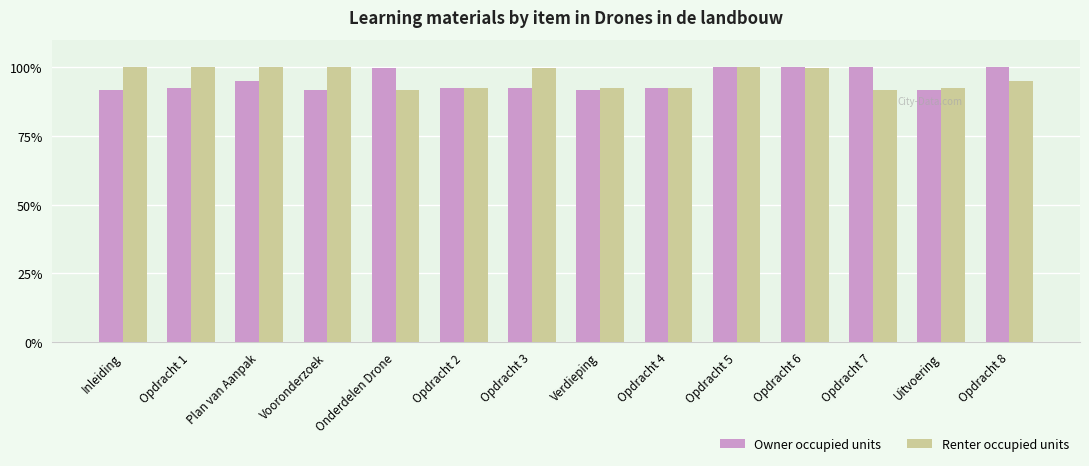

At Onderdelen Drone, list the series in order from largest to smallest.

Owner occupied units, Renter occupied units